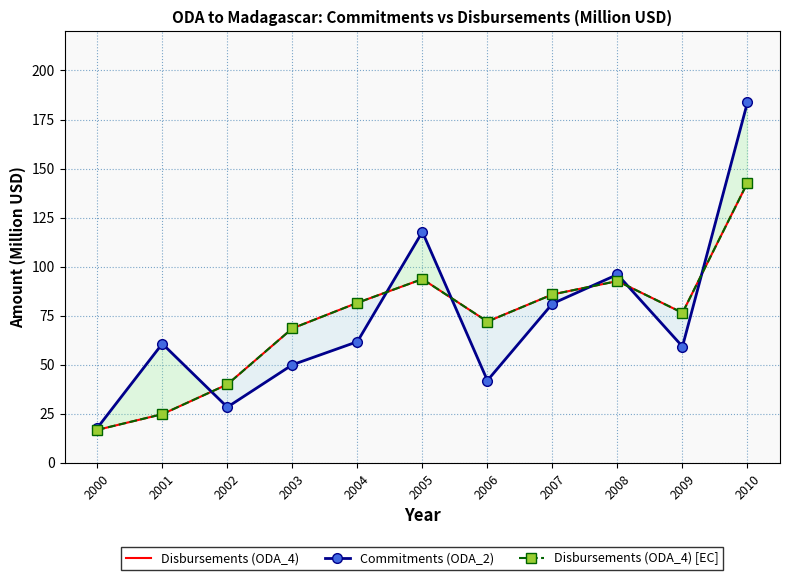

How many categories are shown in the chart?

11